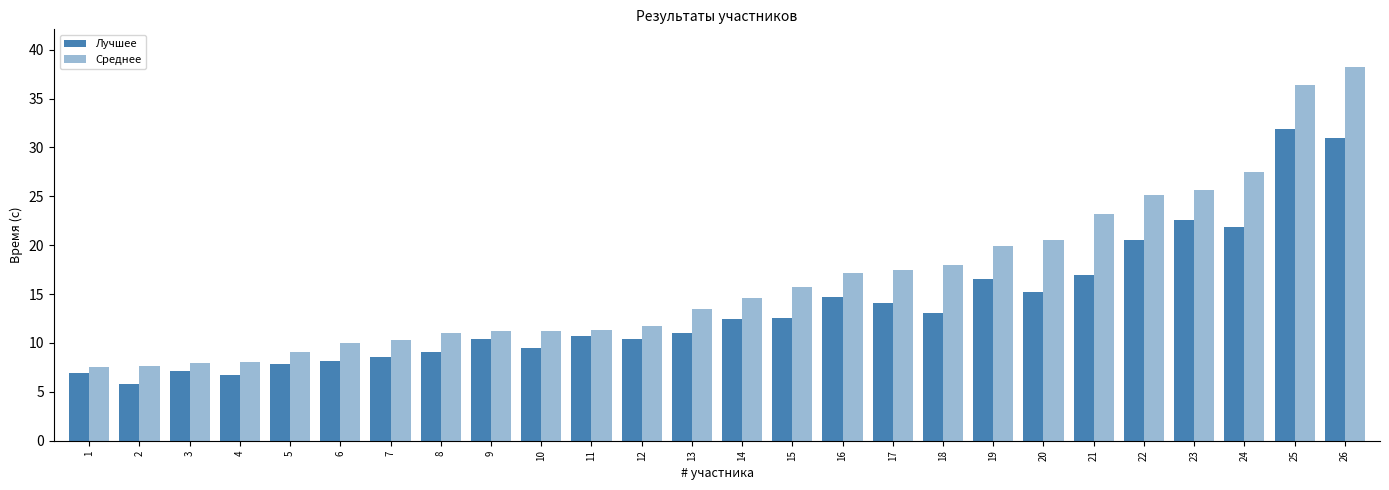

How many bars are there in each group?

2